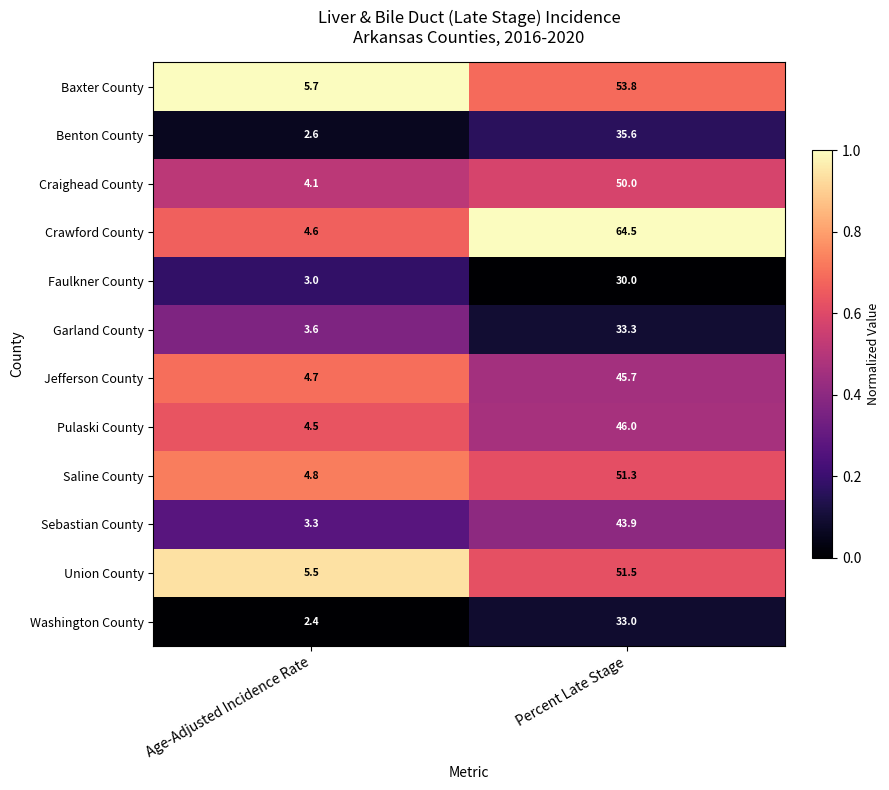

Which series changed the most between Age-Adjusted Incidence Rate and Percent Late Stage?

Crawford County